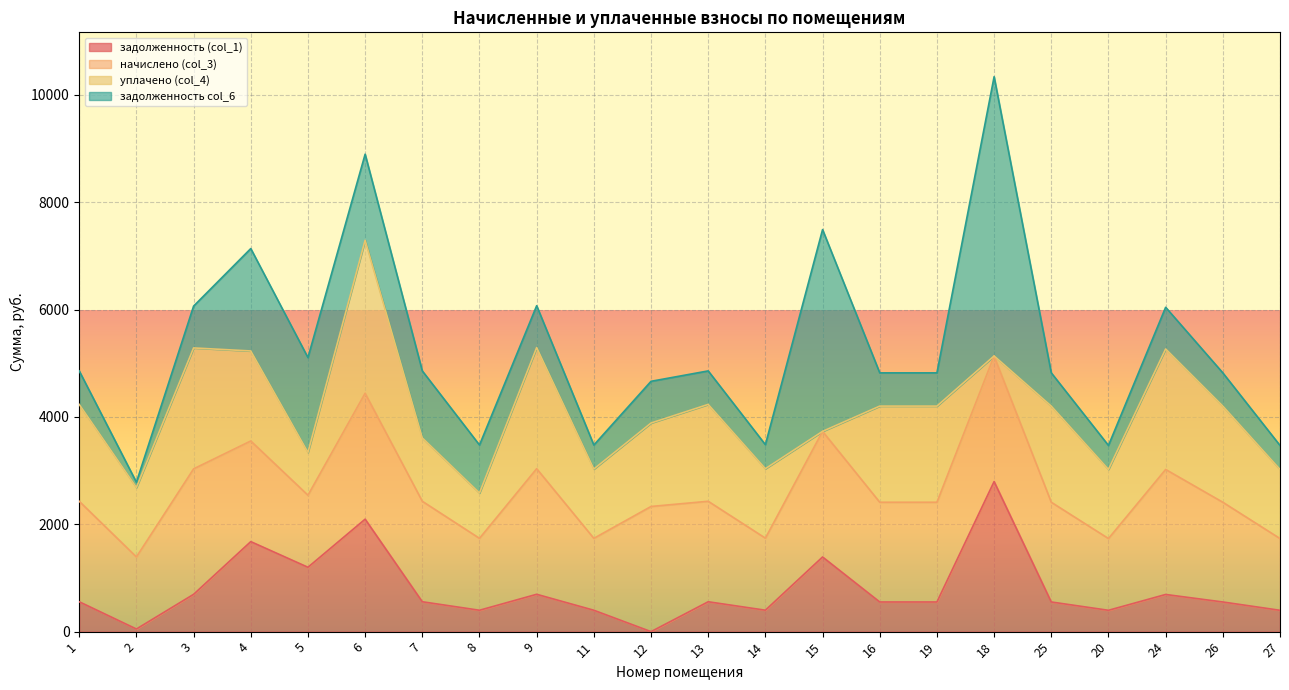

Reading left to right, list all the values displayed in this chart.

задолженность (col_1): 1=556.4	2=49.0	3=694.7	4=1676.6	5=1198.8	6=2094.8	7=556.4	8=398.2	9=695.6	11=398.2	12=0.0	13=556.4	14=399.0	15=1390.6	16=552.3	19=552.3	18=2795.2	25=552.3	20=397.3	24=692.2	26=552.3	27=397.3
начислено (col_3): 1=1871.7	2=1342.2	3=2336.9	4=1874.5	5=1342.2	6=2345.3	7=1871.7	8=1339.3	9=2339.7	11=1339.3	12=2331.3	13=1871.7	14=1342.2	15=2339.7	16=1857.7	19=1857.7	18=2339.7	25=1857.7	20=1336.6	24=2328.4	26=1857.7	27=1336.6
уплачено (col_4): 1=1804.3	2=1293.8	3=2252.6	4=1676.6	5=798.0	6=2850.0	7=1180.3	8=844.6	9=2255.3	11=1291.1	12=1554.2	13=1804.3	14=1293.8	15=0.0	16=1790.8	19=1790.8	18=0.0	25=1790.8	20=1288.4	24=2244.5	26=1790.8	27=1288.4
задолженность col_6: 1=623.9	2=97.4	3=779.0	4=1907.2	5=1765.6	6=1603.1	7=1247.8	8=893.7	9=779.9	11=446.4	12=777.1	13=623.9	14=447.4	15=3758.3	16=619.2	19=619.2	18=5201.0	25=619.2	20=445.5	24=776.1	26=619.2	27=445.5